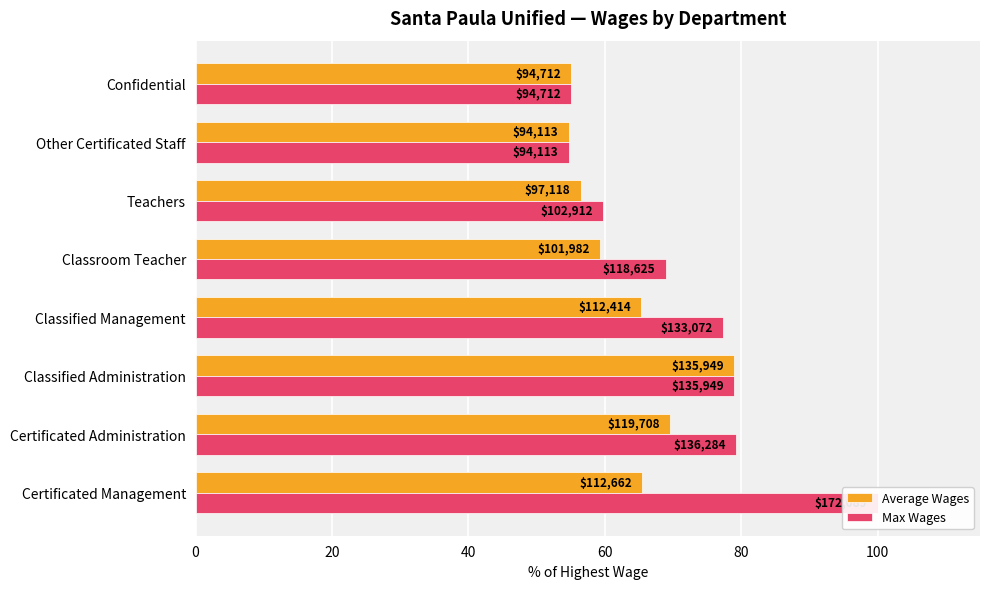

What is the maximum value for Average Wages?

79.0